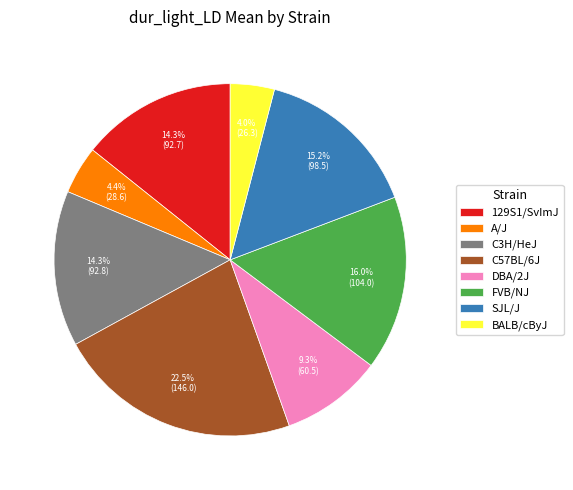

Which slice is the largest?

C57BL/6J